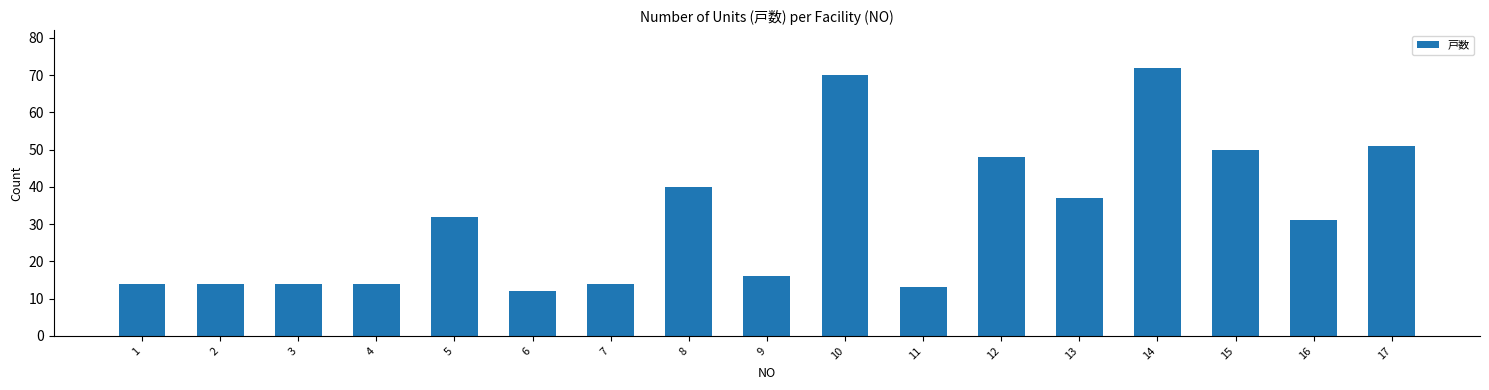

Approximately how many times larger is the value at 15 compared to 9?

3.1